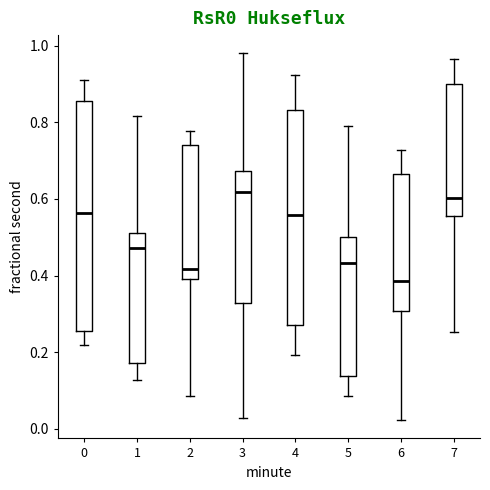

Where does the median line of the box at x = 2 sit on the y-axis? The values are not printed on the chart, so give them approximately, as read against the axis.

0.42